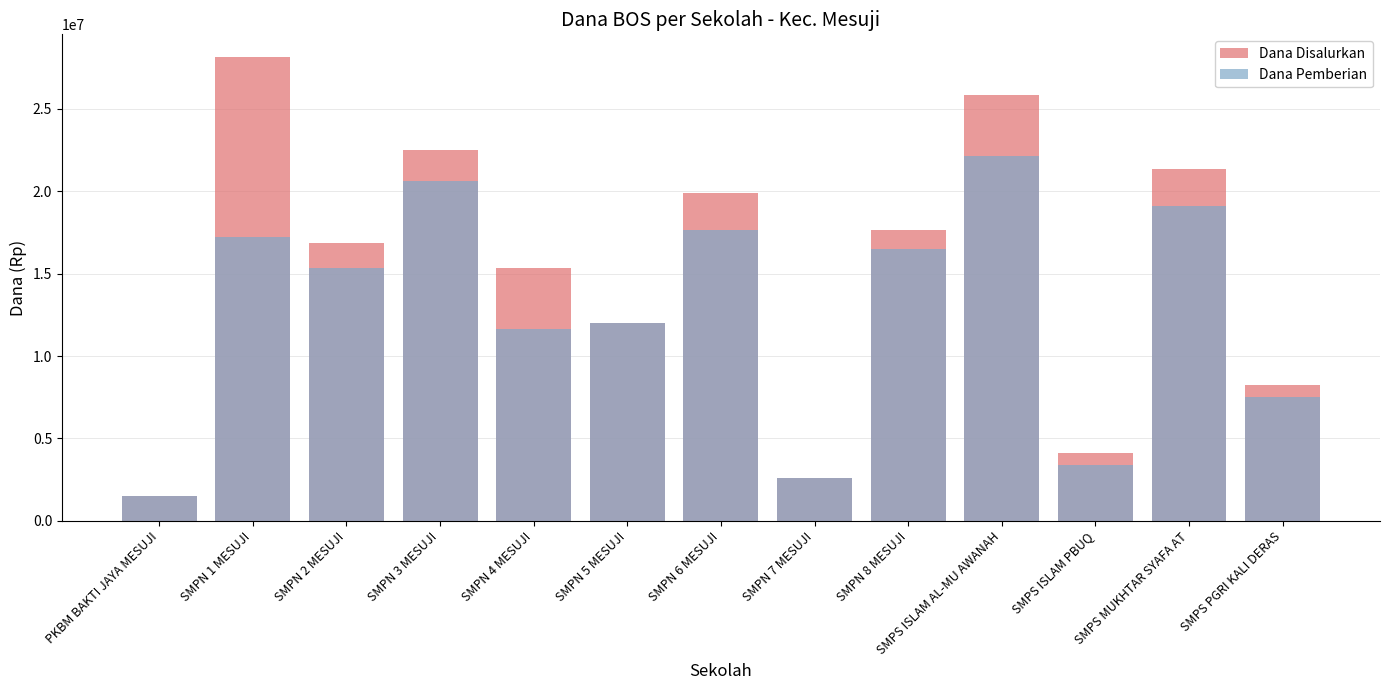

What position from the left is SMPN 2 MESUJI?

3